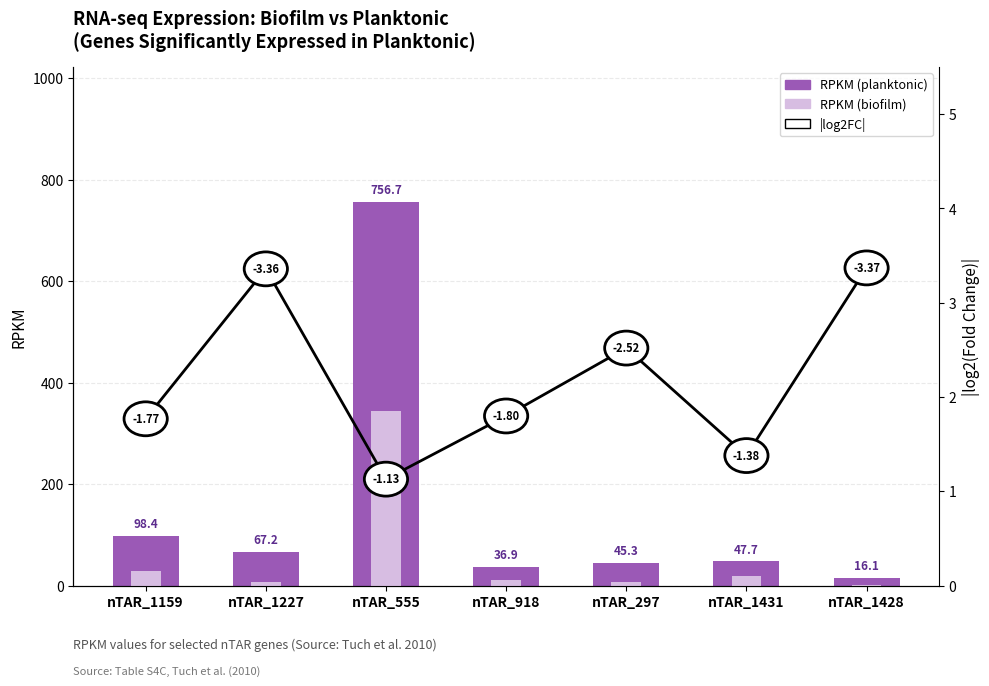

How many bars are there in total?

14